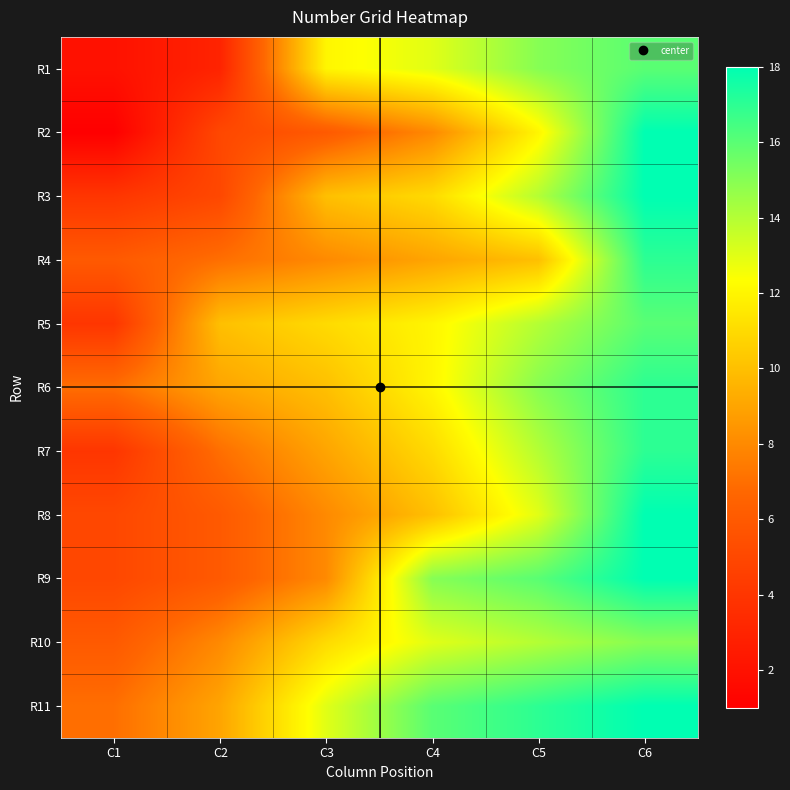

How many distinct data groups are displayed?

11